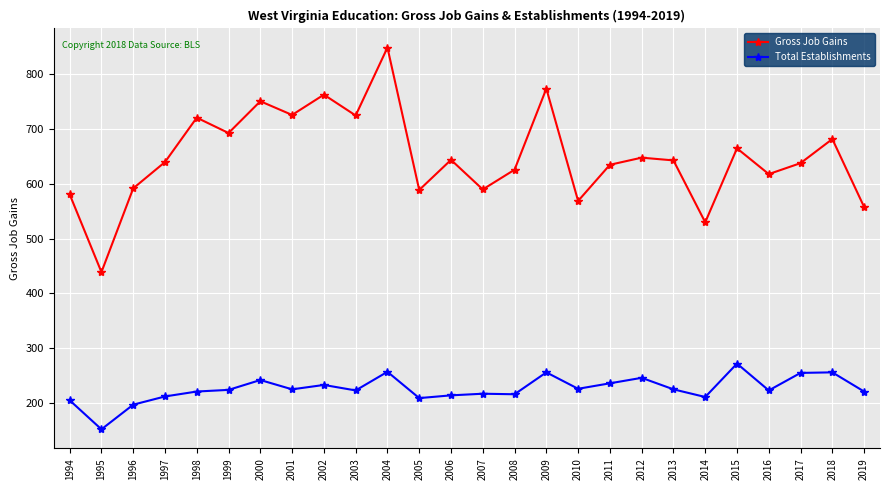

Rank the series by their average value, from lowest to highest.

Total Establishments, Gross Job Gains